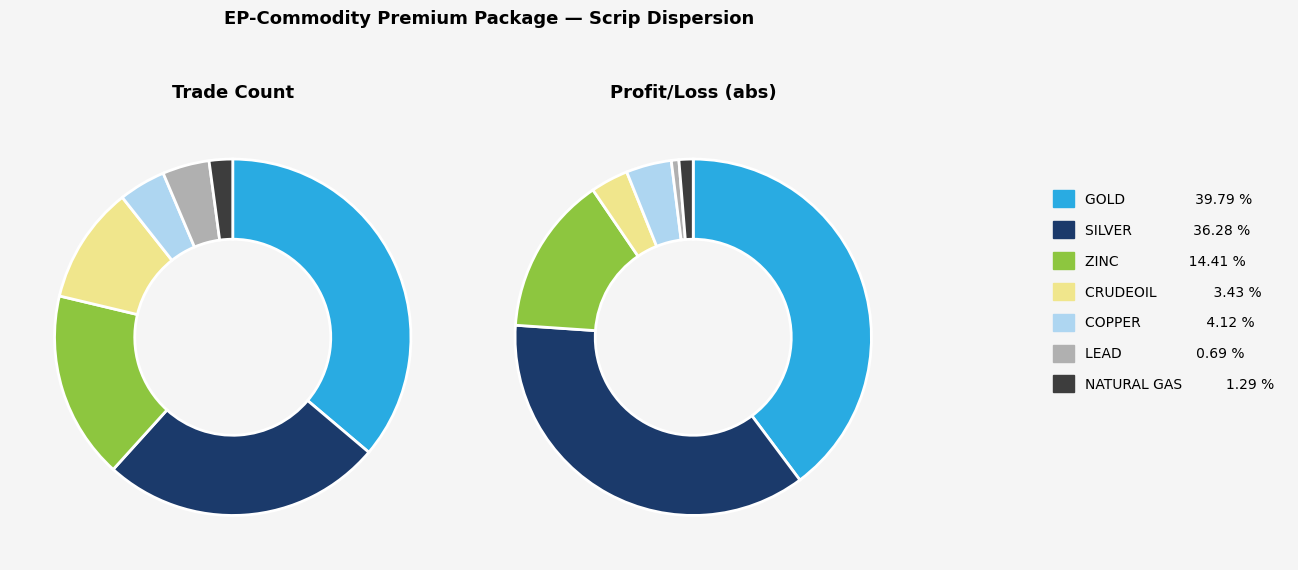

Between CRUDEOIL and NATURAL GAS, which is larger?

CRUDEOIL